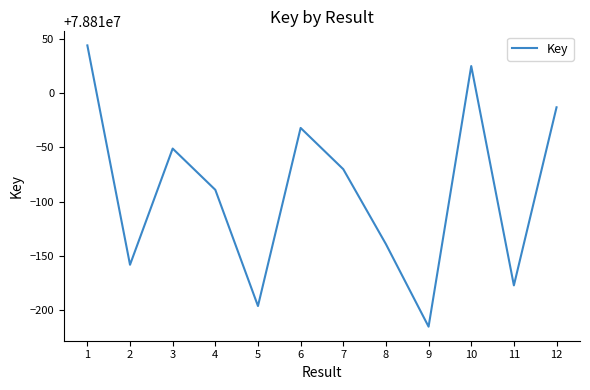

What is the greatest value displayed?

78810044